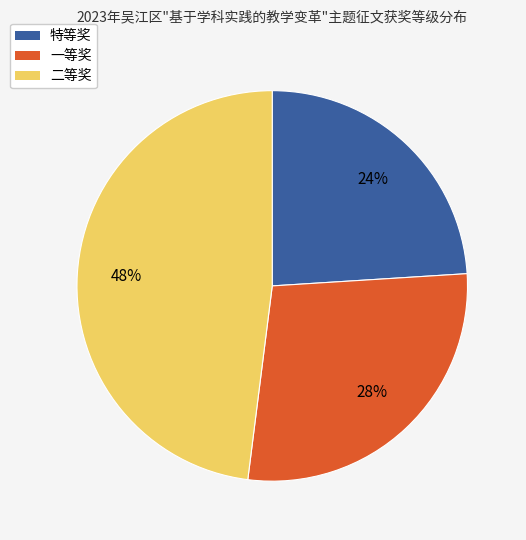

The 一等奖 slice represents 43% of the pie. True or false?

False